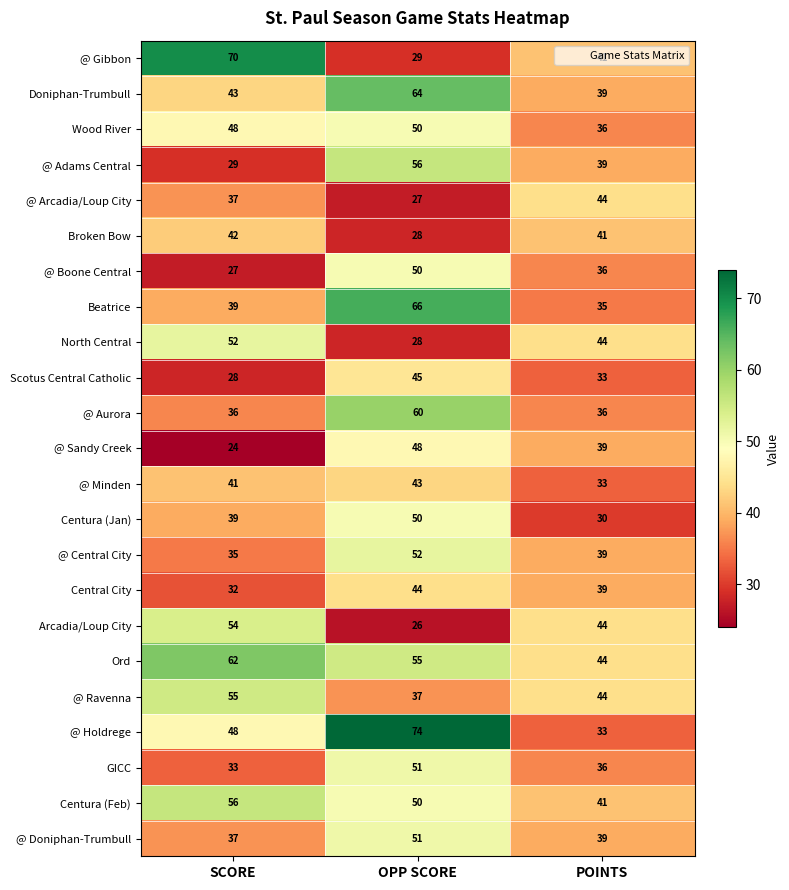

What is the difference between the second highest and minimum values in the Arcadia/Loup City series?

18